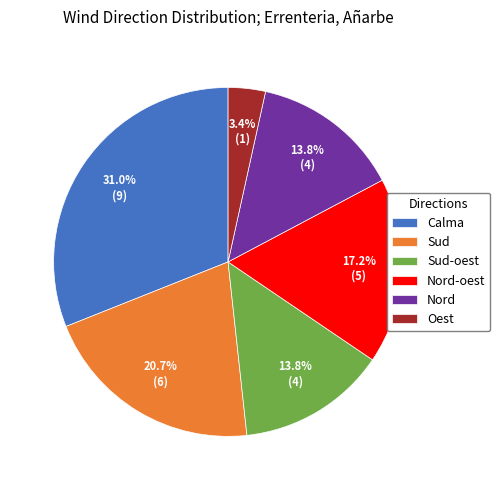

What is the largest slice in the pie chart?

Calma